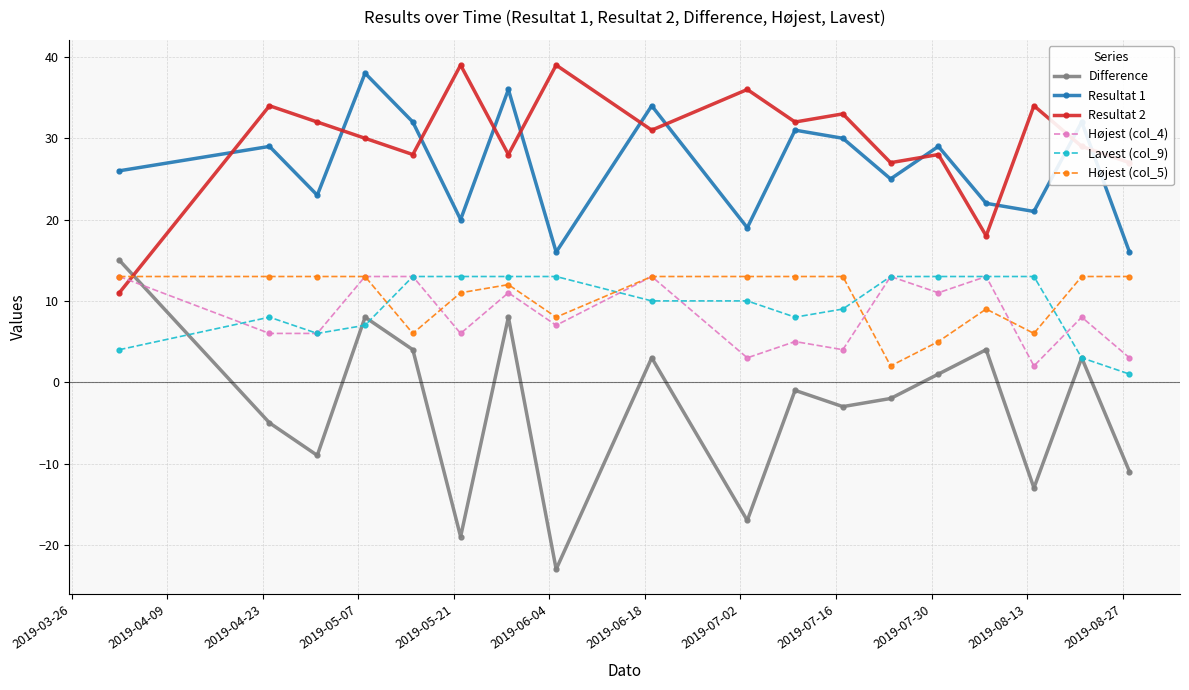

What is the difference between the second highest and minimum values in the Resultat 1 series?

20